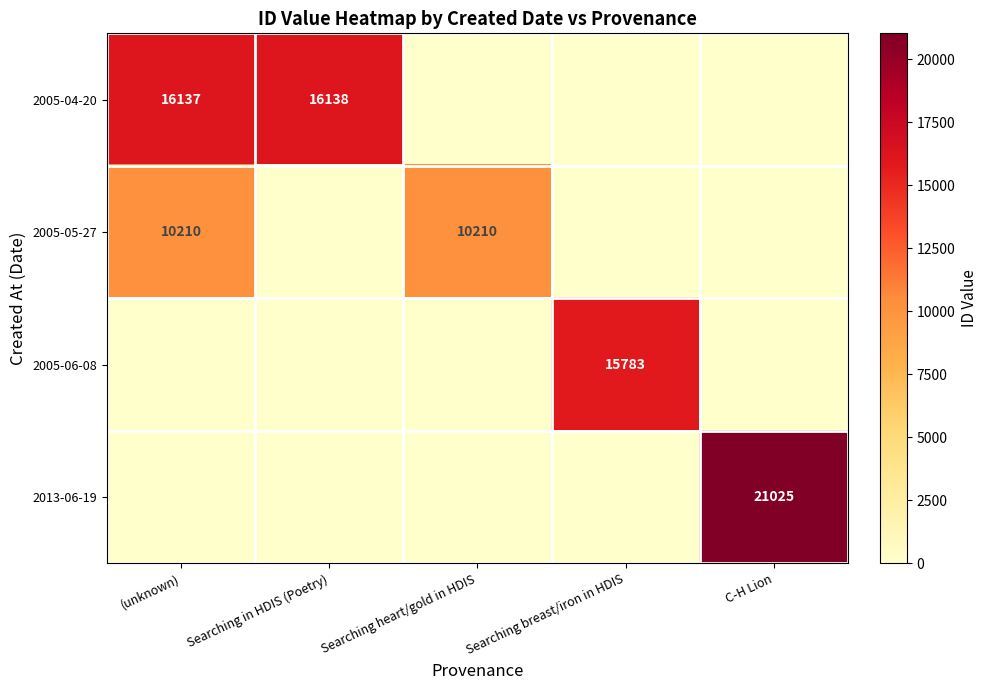

The value of 2005-04-20 at (unknown) is 26249. True or false?

False